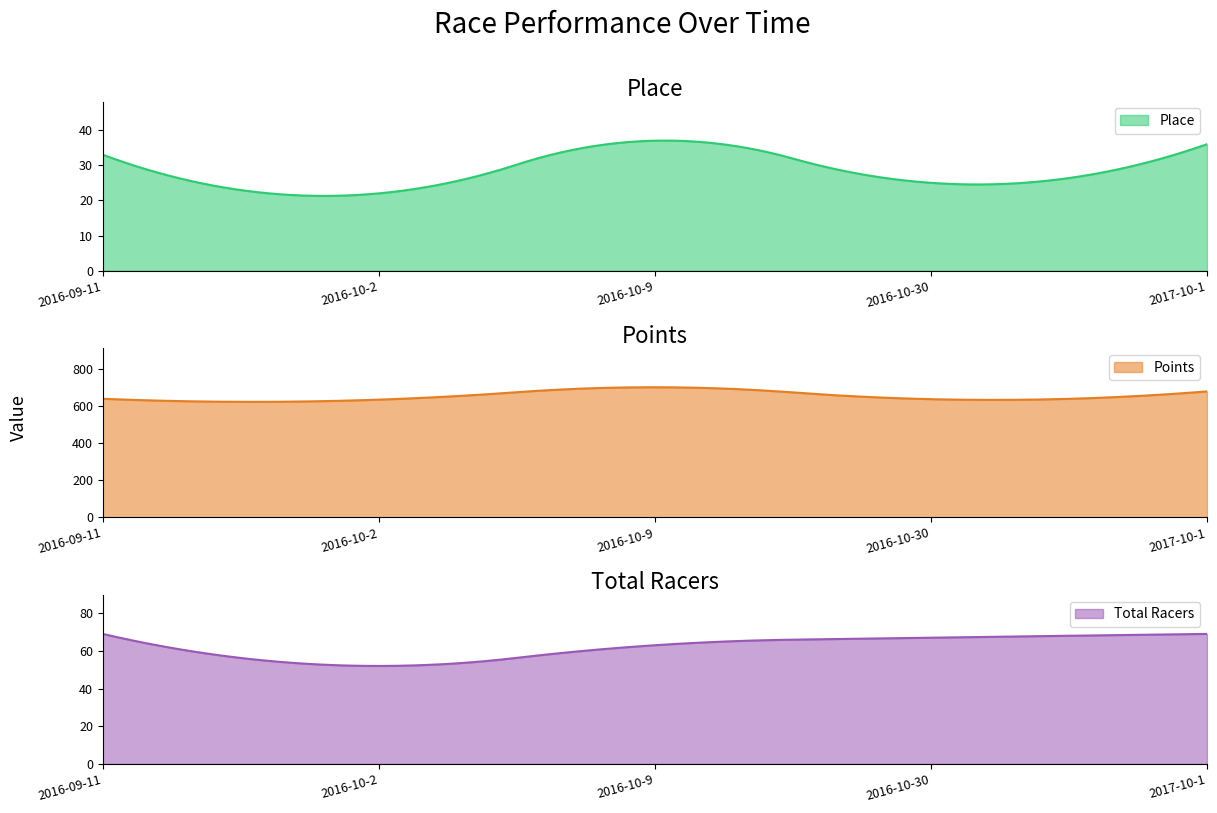

Between 2016-10-30 and 2017-10-1, which is larger?

2017-10-1